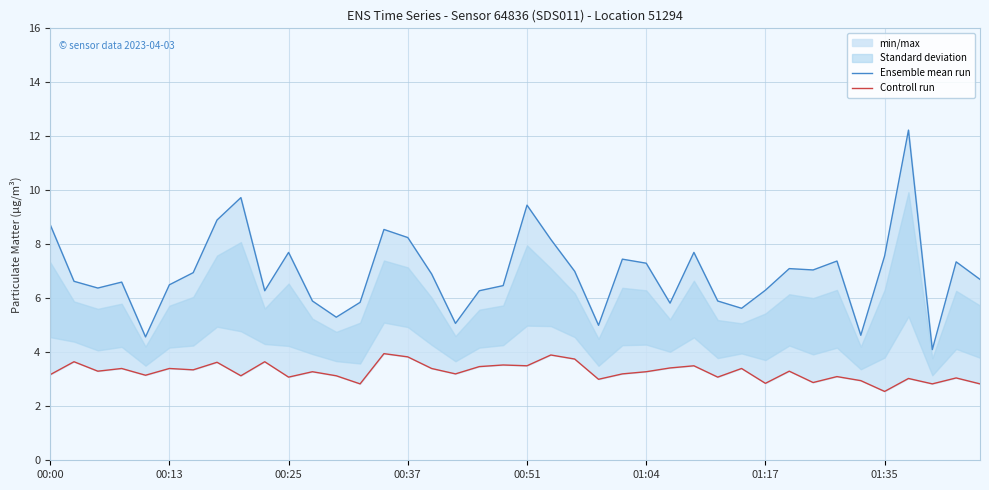

Reading left to right, list all the values displayed in this chart.

Ensemble mean run: 8.7	6.6	6.4	6.6	4.6	6.5	7.0	8.9	9.7	6.3	7.7	5.9	5.3	5.8	8.6	8.2	6.9	5.1	6.3	6.5	9.4	8.2	7.0	5.0	7.5	7.3	5.8	7.7	5.9	5.6	6.3	7.1	7.0	7.4	4.6	7.6	12.2	4.1	7.3	6.7
Controll run: 3.2	3.6	3.3	3.4	3.1	3.4	3.4	3.6	3.1	3.6	3.1	3.3	3.1	2.8	4.0	3.8	3.4	3.2	3.5	3.5	3.5	3.9	3.8	3.0	3.2	3.3	3.4	3.5	3.1	3.4	2.9	3.3	2.9	3.1	3.0	2.5	3.0	2.8	3.0	2.8